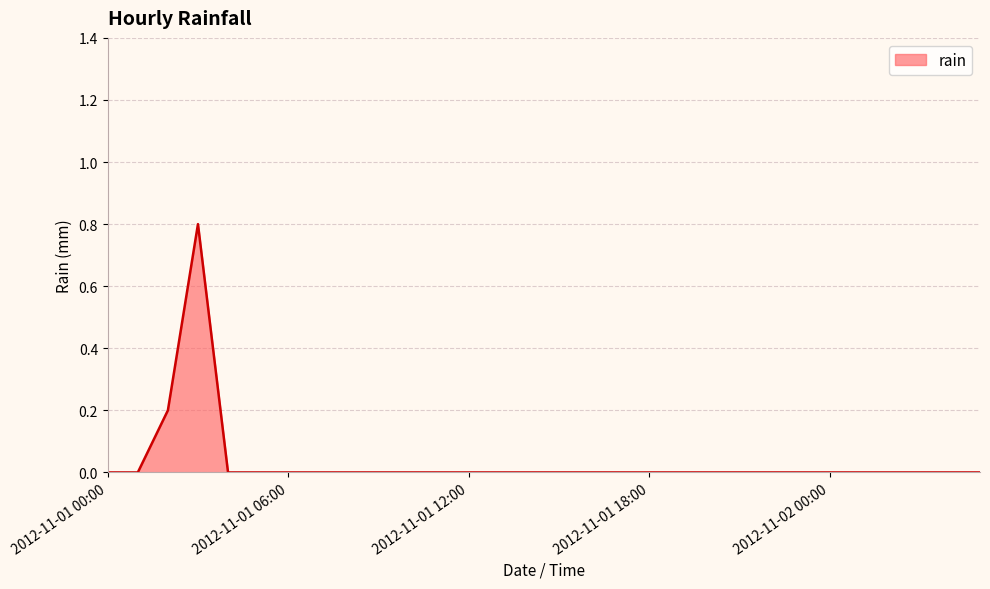

What is the difference between the maximum and minimum values?

0.8